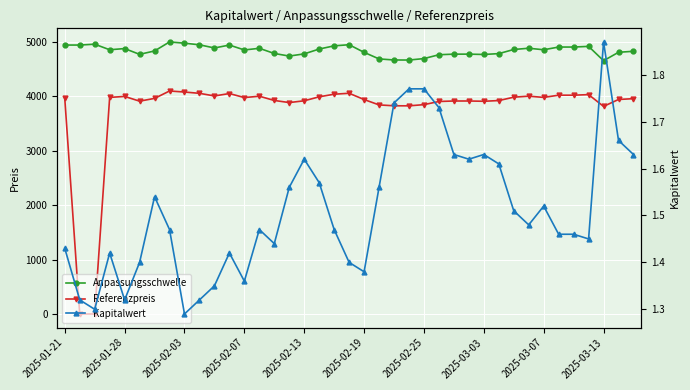

Rank the series at 2025-02-19 from lowest to highest value.

Kapitalwert, Referenzpreis, Anpassungsschwelle